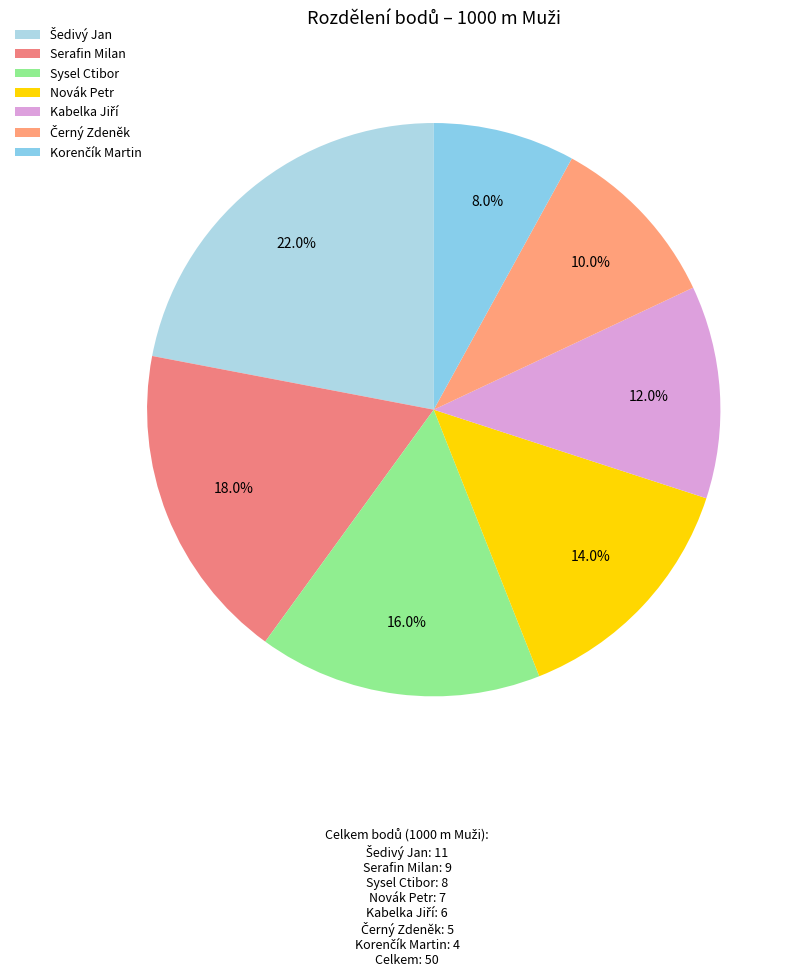

True or false: Černý Zdeněk accounts for 10% of the total.

True